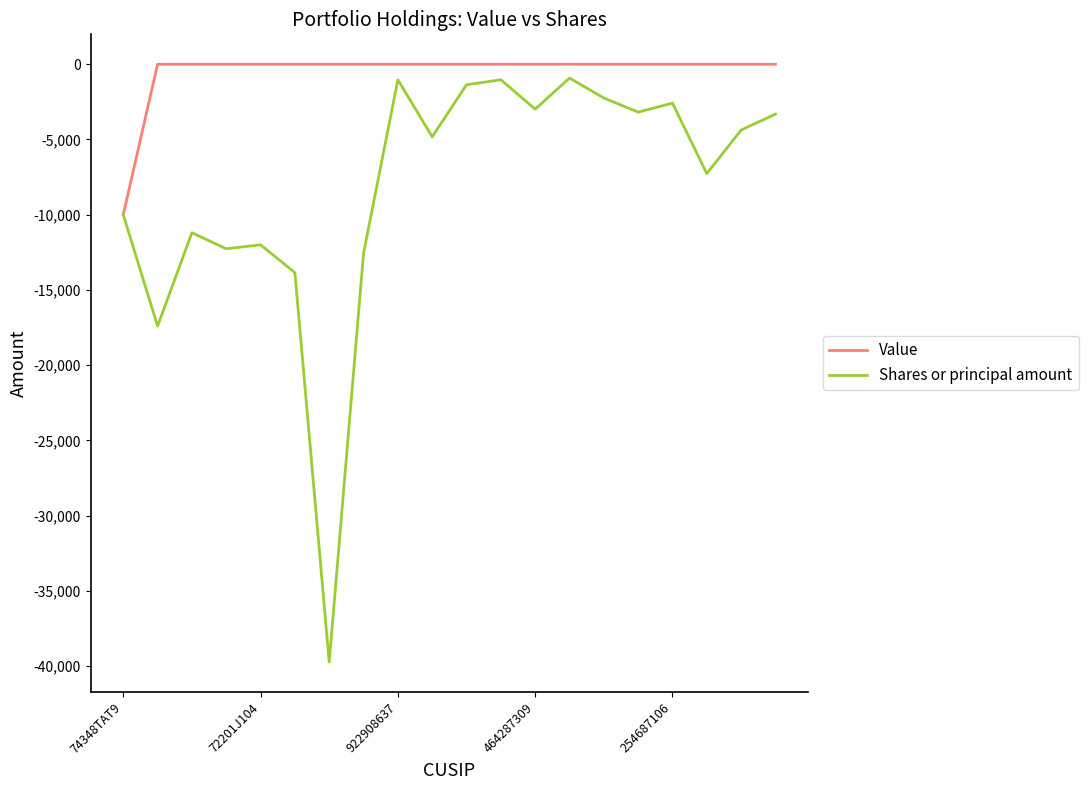

Which series has the largest total across all categories?

Value